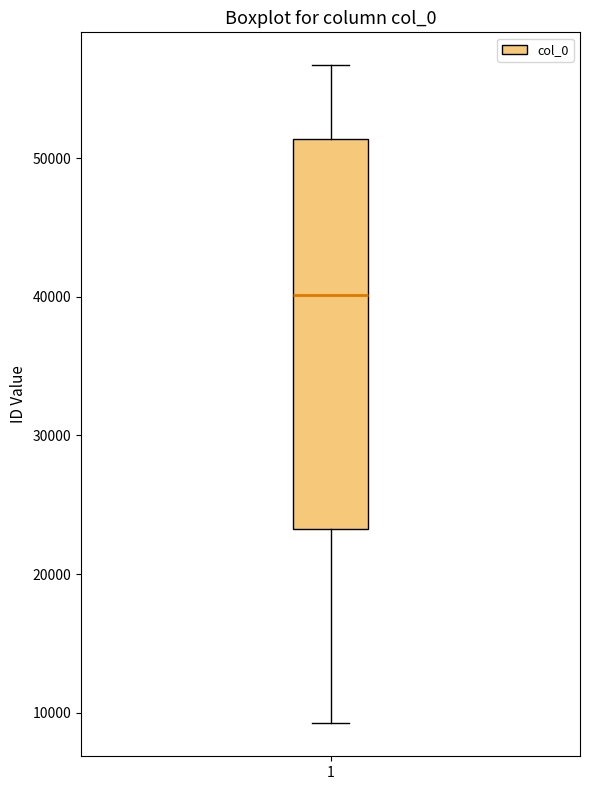

Where does the median line of the box at x = 1 sit on the y-axis? The values are not printed on the chart, so give them approximately, as read against the axis.

40000